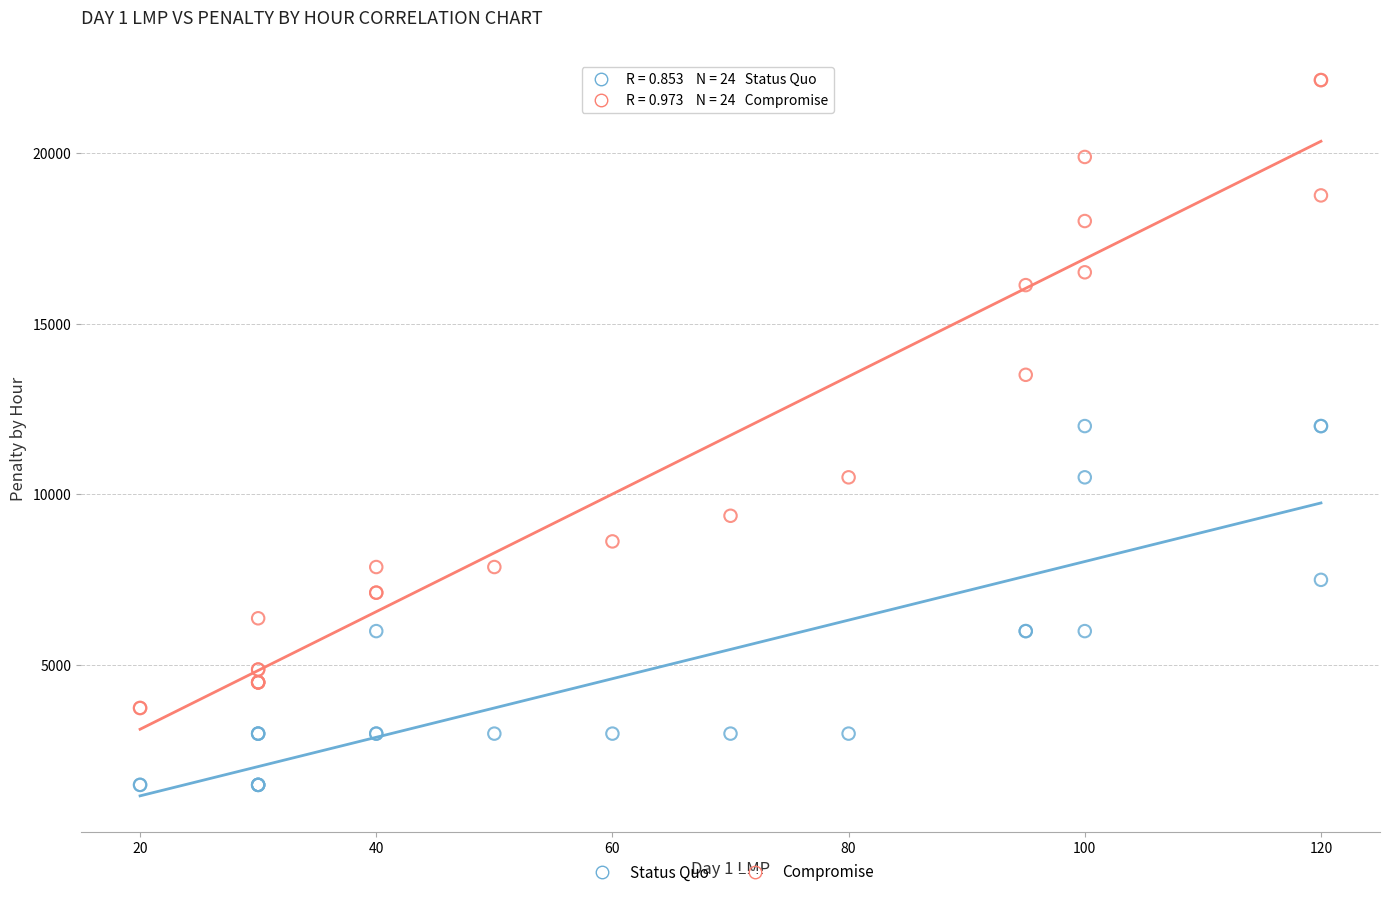

In the Compromise series, what Y value is closest to 12937?

13500